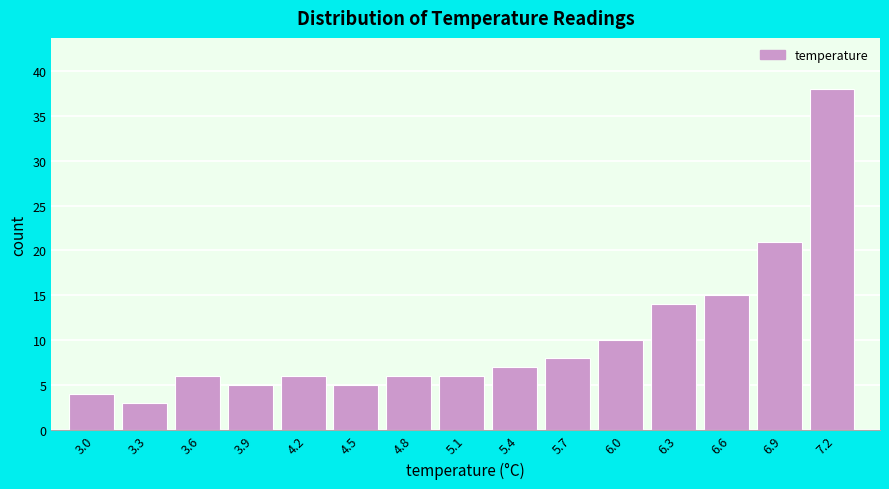

Reading left to right, extract all data points from this chart.

4	3	6	5	6	5	6	6	7	8	10	14	15	21	38